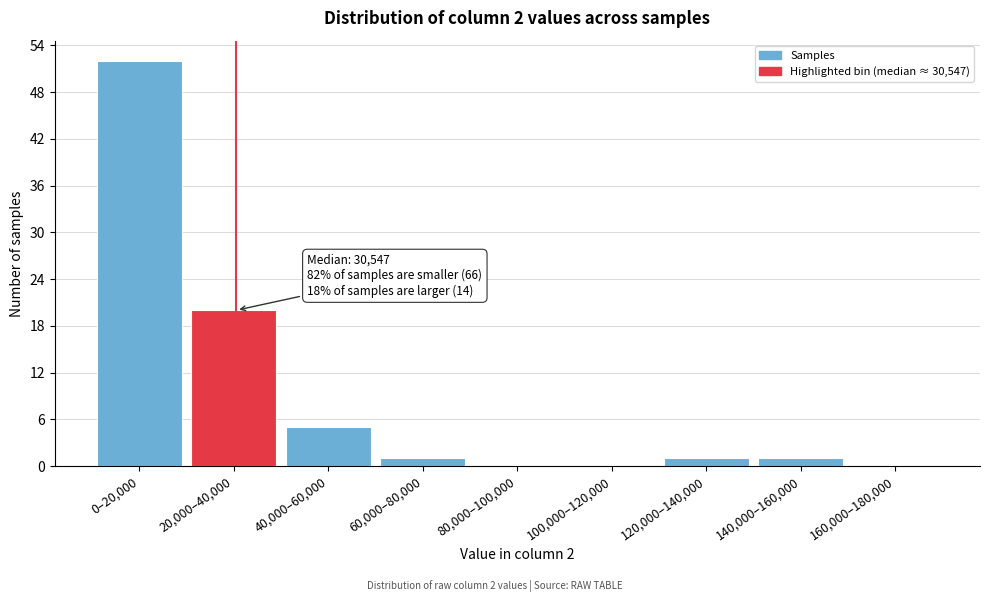

Reading left to right, transcribe all the data shown in this chart.

0–20,000=52	20,000–40,000=20	40,000–60,000=5	60,000–80,000=1	80,000–100,000=0	100,000–120,000=0	120,000–140,000=1	140,000–160,000=1	160,000–180,000=0